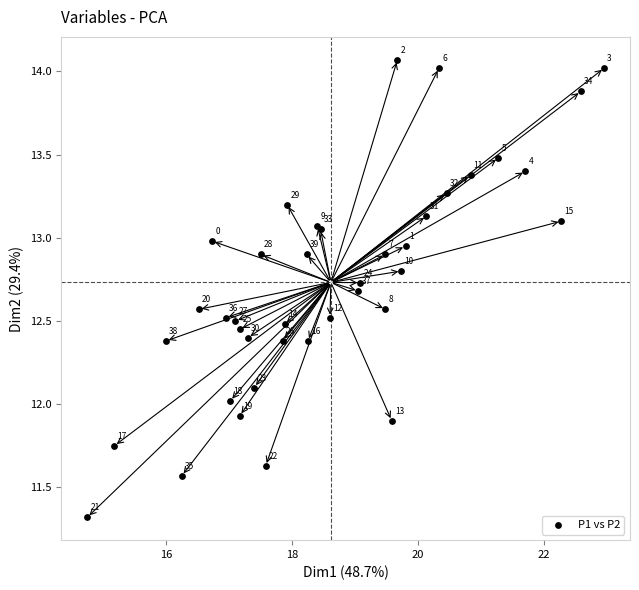

What Y value in the scatter plot is closest to 12?

12.0